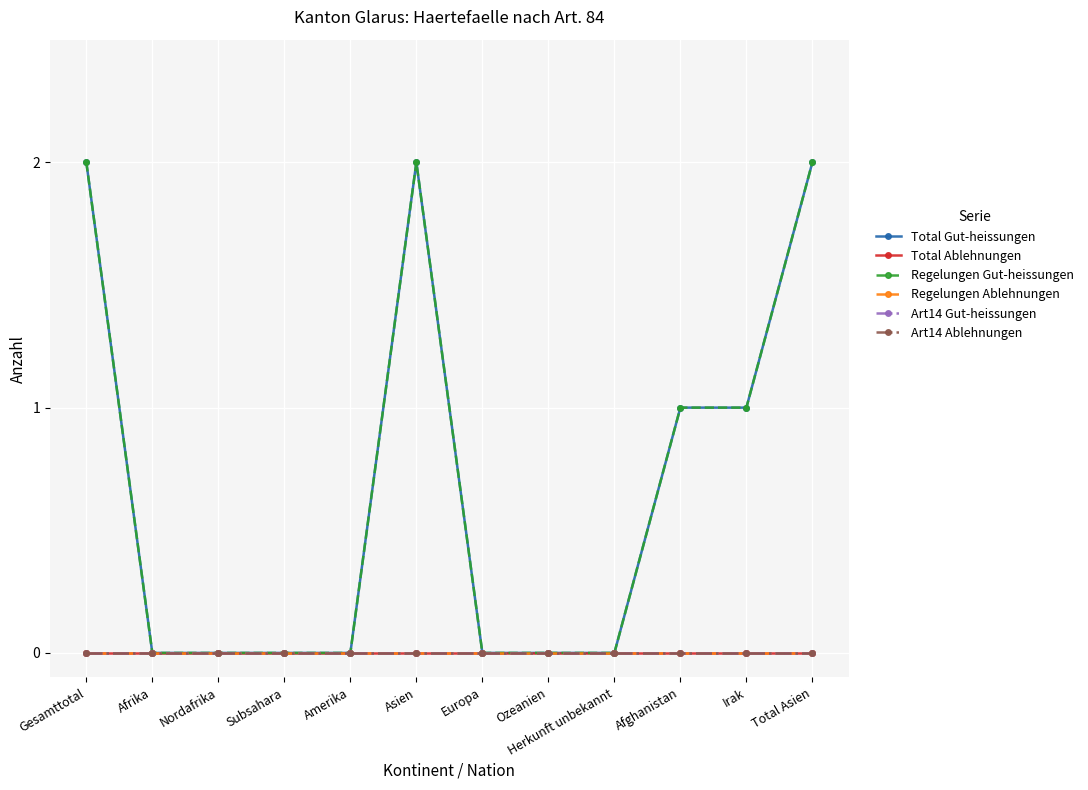

Which series changed the most between Afrika and Nordafrika?

Total Gut-heissungen